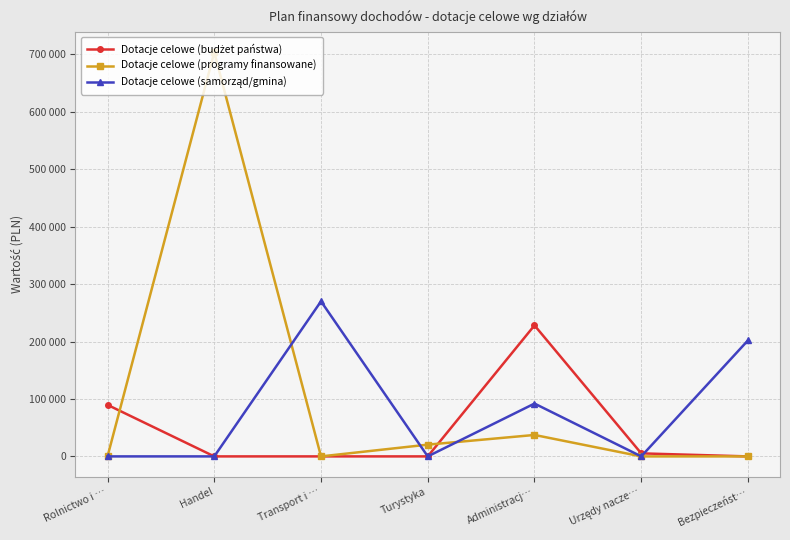

How many interior local peaks does the Dotacje celowe (programy finansowane) series have?

2